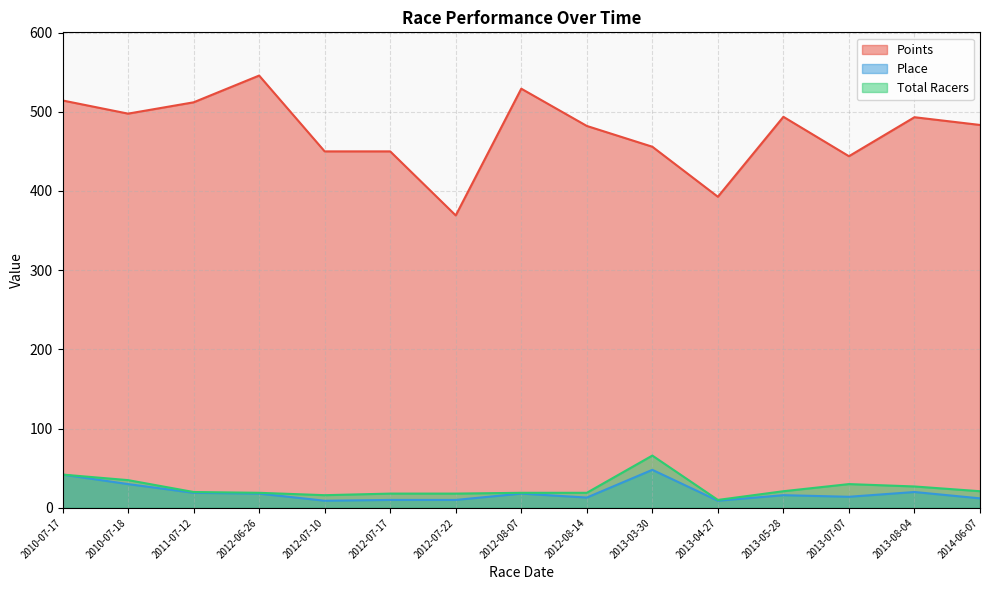

What are all the series names shown in the legend?

Points, Place, Total Racers